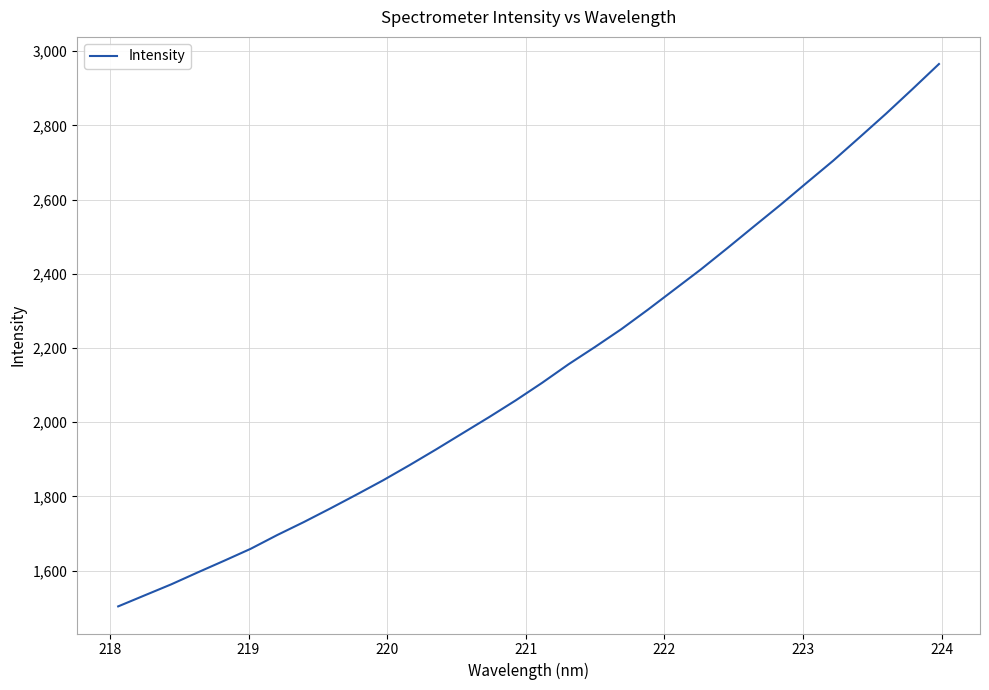

What is the difference between the maximum and minimum values?

1461.9